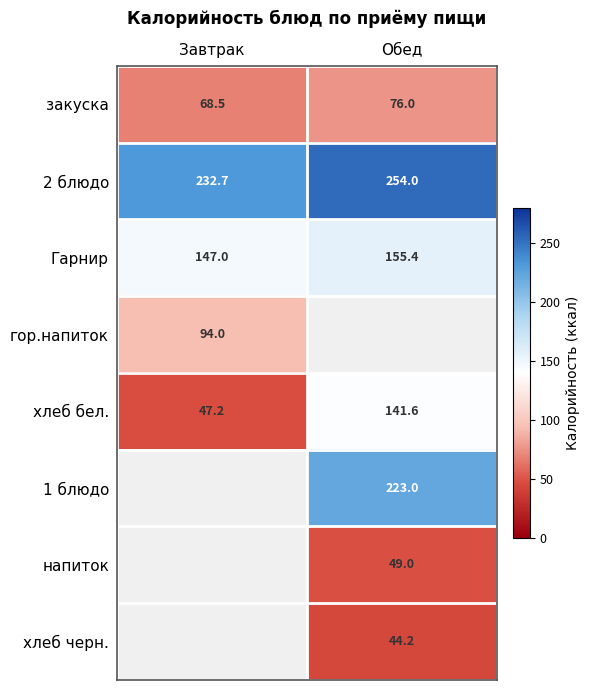

At which label does 2 блюдо reach its peak?

Обед